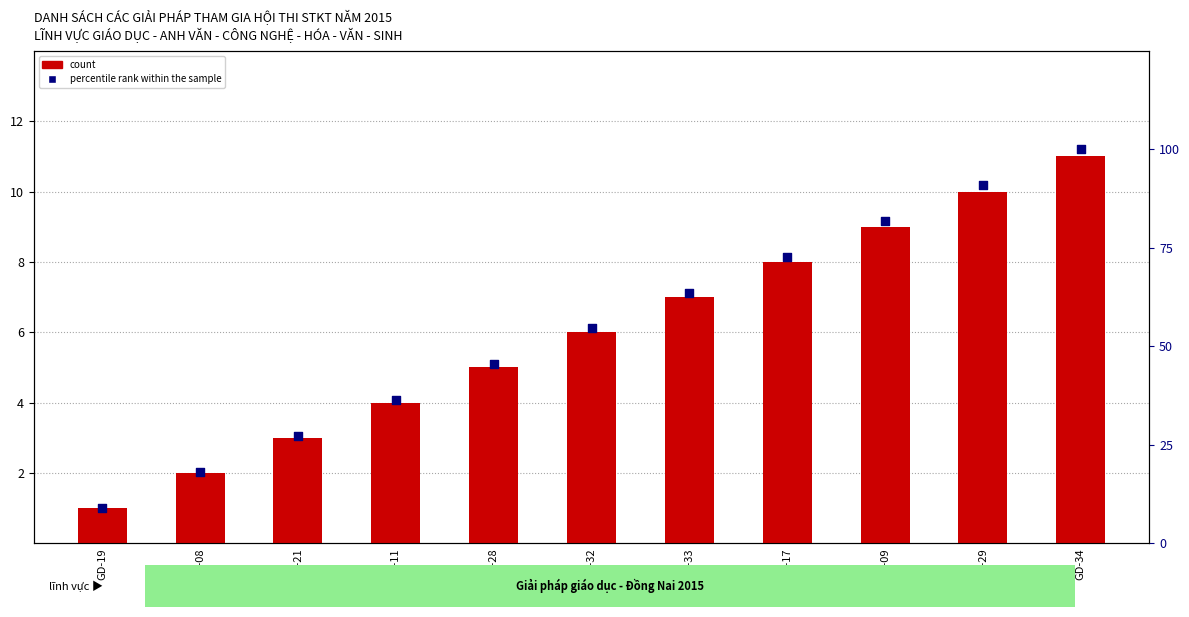

At how many categories does at least one series exceed 34?

8